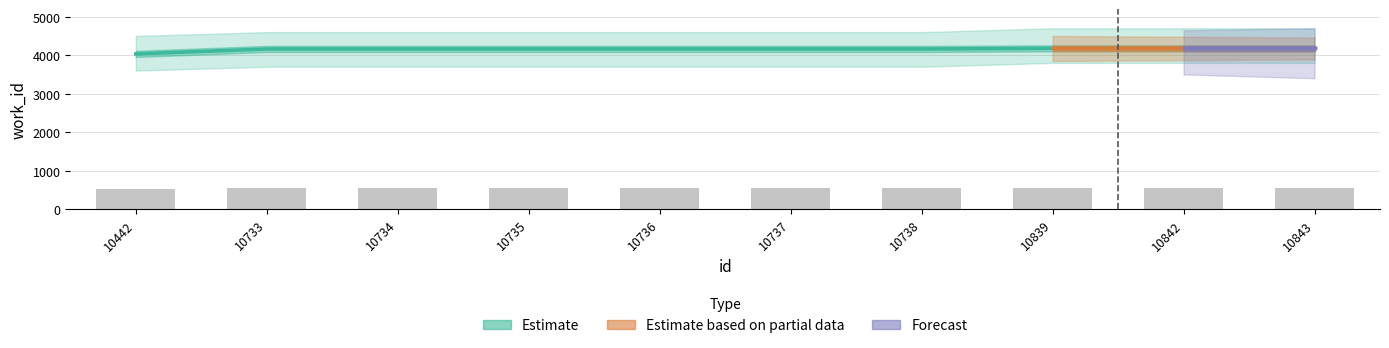

Rank the categories by value from highest to lowest.

10839, 10842, 10843, 10733, 10734, 10735, 10736, 10737, 10738, 10442